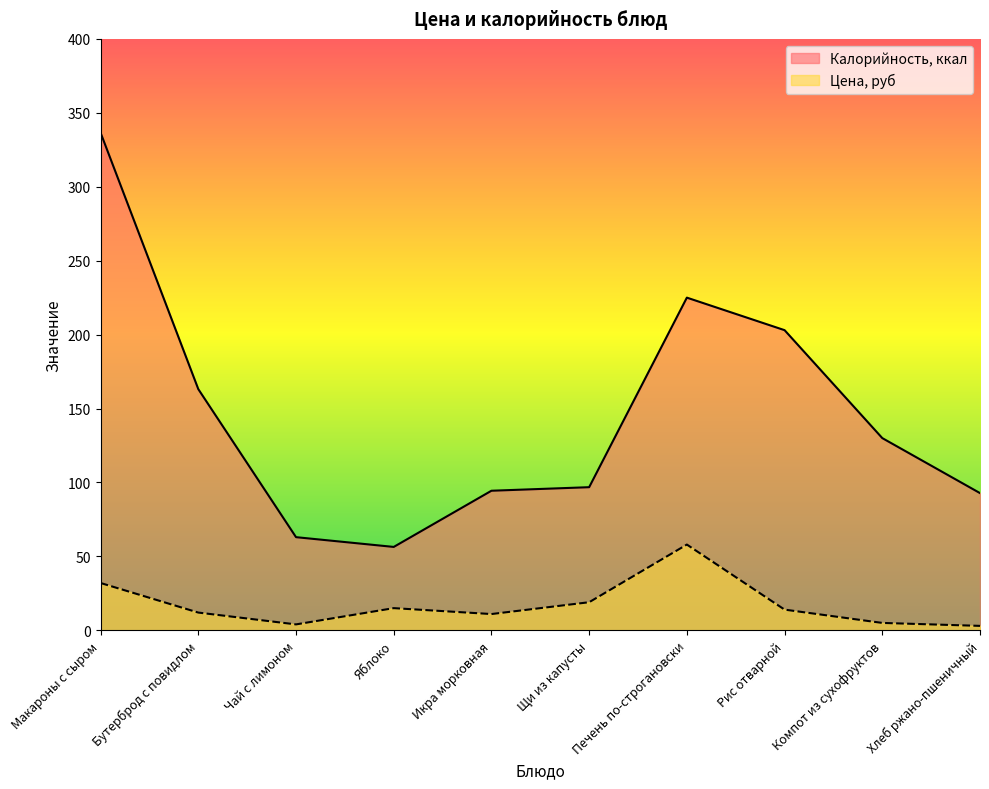

True or false: Калорийность, ккал and Цена, руб cross at least once.

False